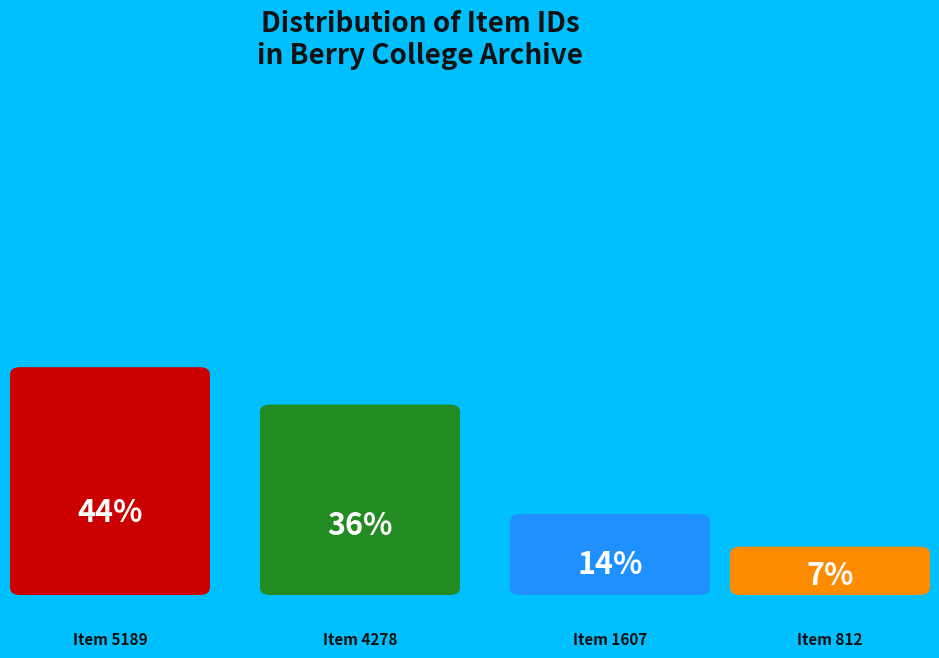

How many slices are in this pie chart?

4